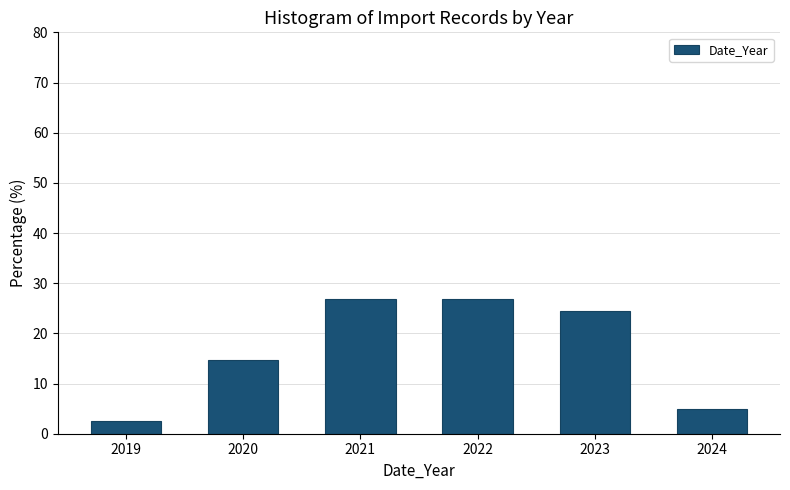

Reading left to right, transcribe all the data shown in this chart.

2019=2.4	2020=14.6	2021=26.8	2022=26.8	2023=24.4	2024=4.9